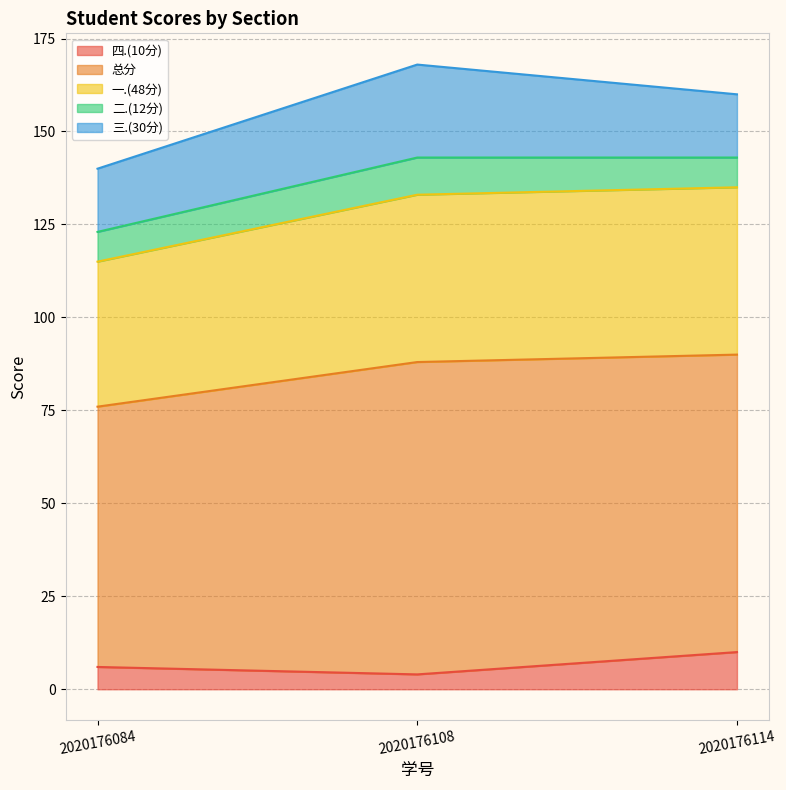

The value of 四.(10分) at 2020176084 is 9. True or false?

False